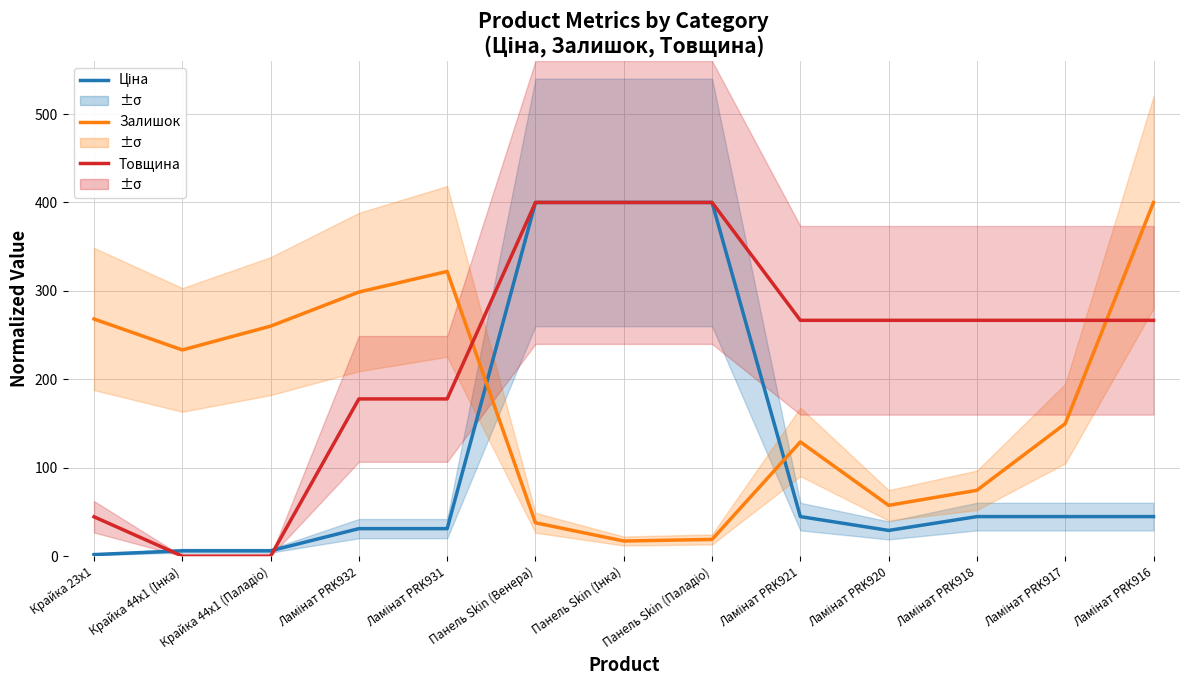

At how many categories does at least one series exceed 199?

13